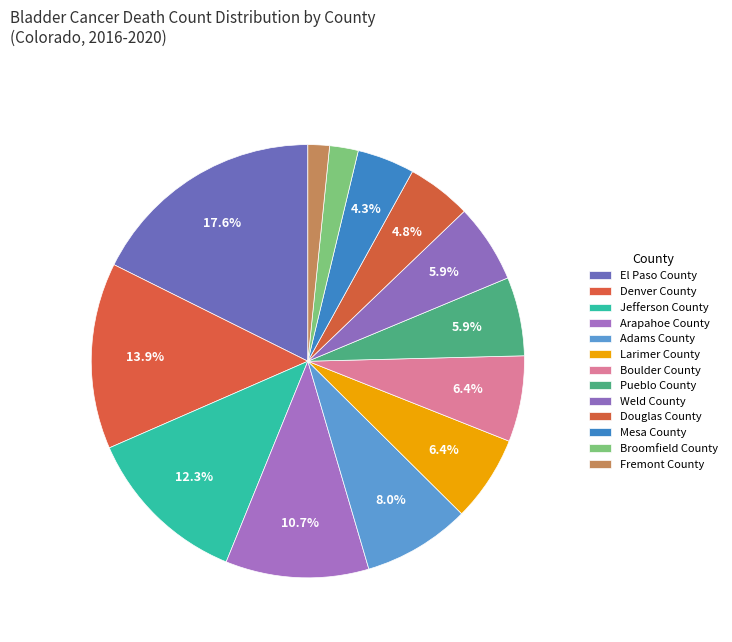

How many slices are in this pie chart?

13